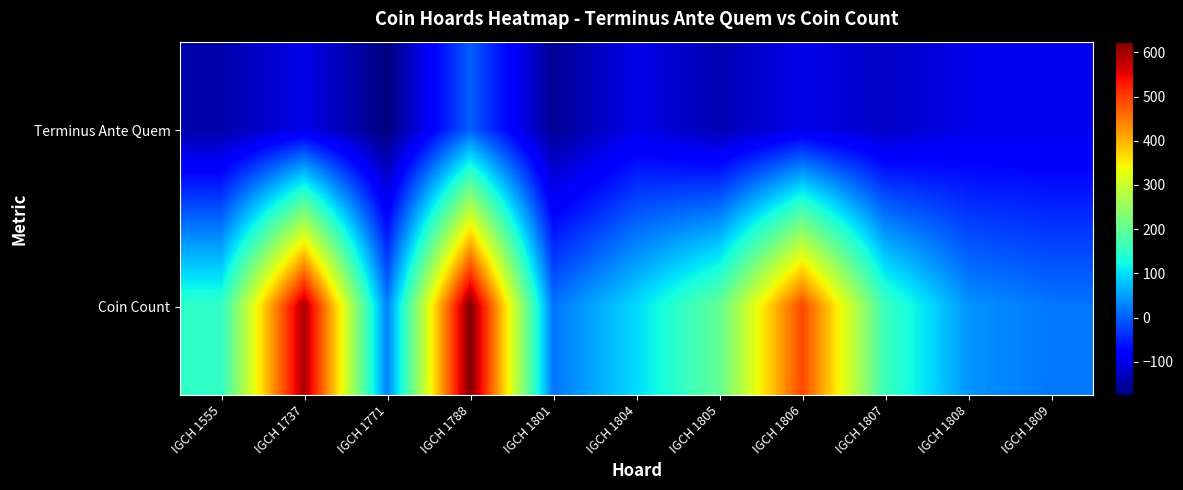

Reading left to right, what are all the values shown in this chart?

Terminus Ante Quem: IGCH 1555=-145	IGCH 1737=-100	IGCH 1771=-175	IGCH 1788=-1	IGCH 1801=-160	IGCH 1804=-100	IGCH 1805=-138	IGCH 1806=-100	IGCH 1807=-125	IGCH 1808=-100	IGCH 1809=-100
Coin Count: IGCH 1555=150	IGCH 1737=593	IGCH 1771=26	IGCH 1788=624	IGCH 1801=17	IGCH 1804=97	IGCH 1805=200	IGCH 1806=492	IGCH 1807=162	IGCH 1808=42	IGCH 1809=19